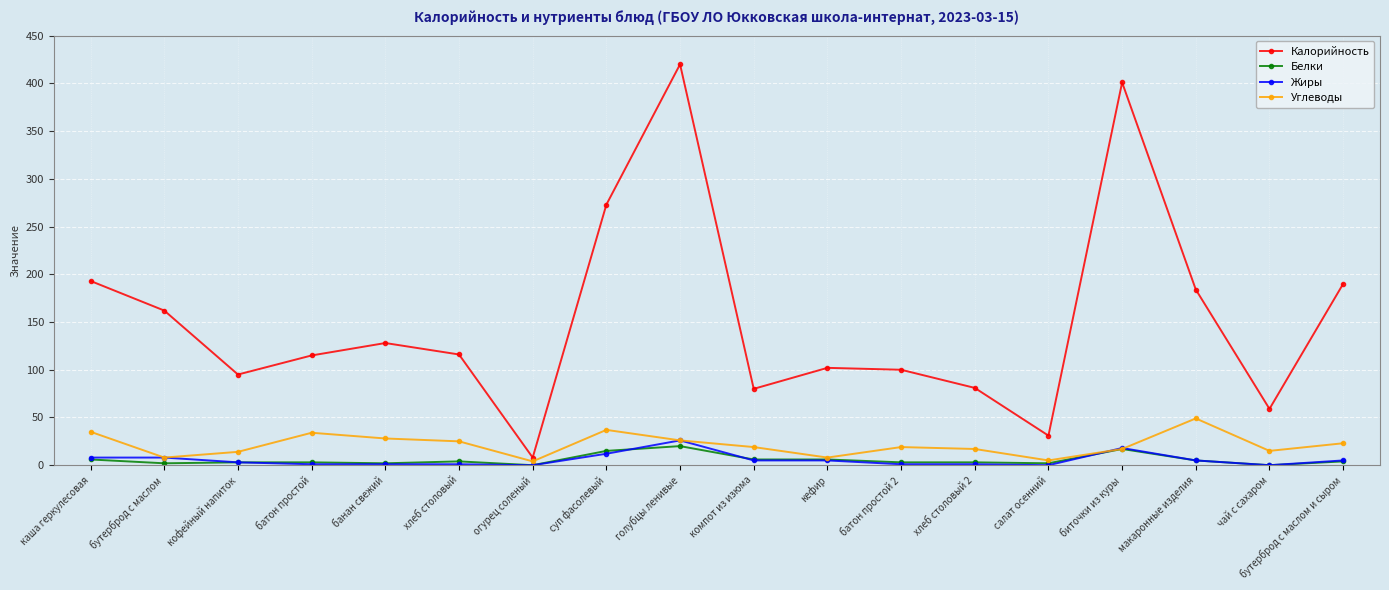

Which series has the widest spread of values?

Калорийность